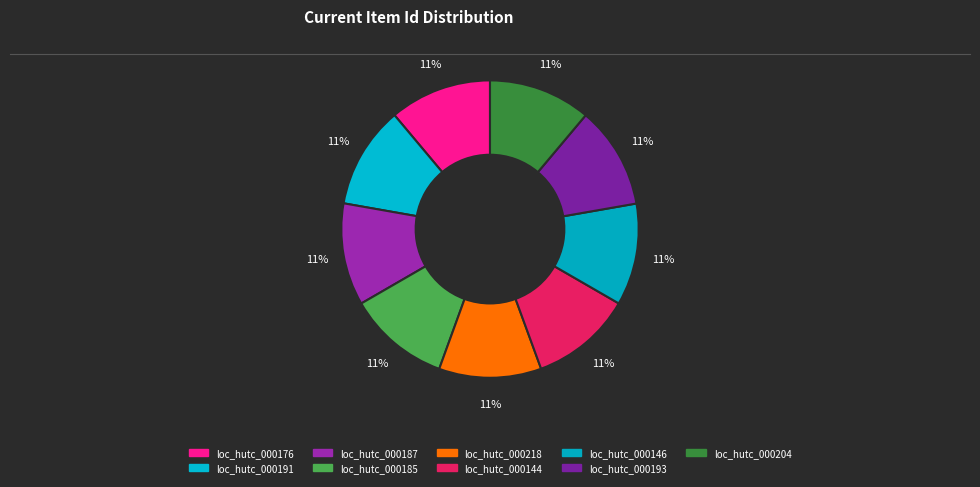

Which slice is the largest?

loc_hutc_000218